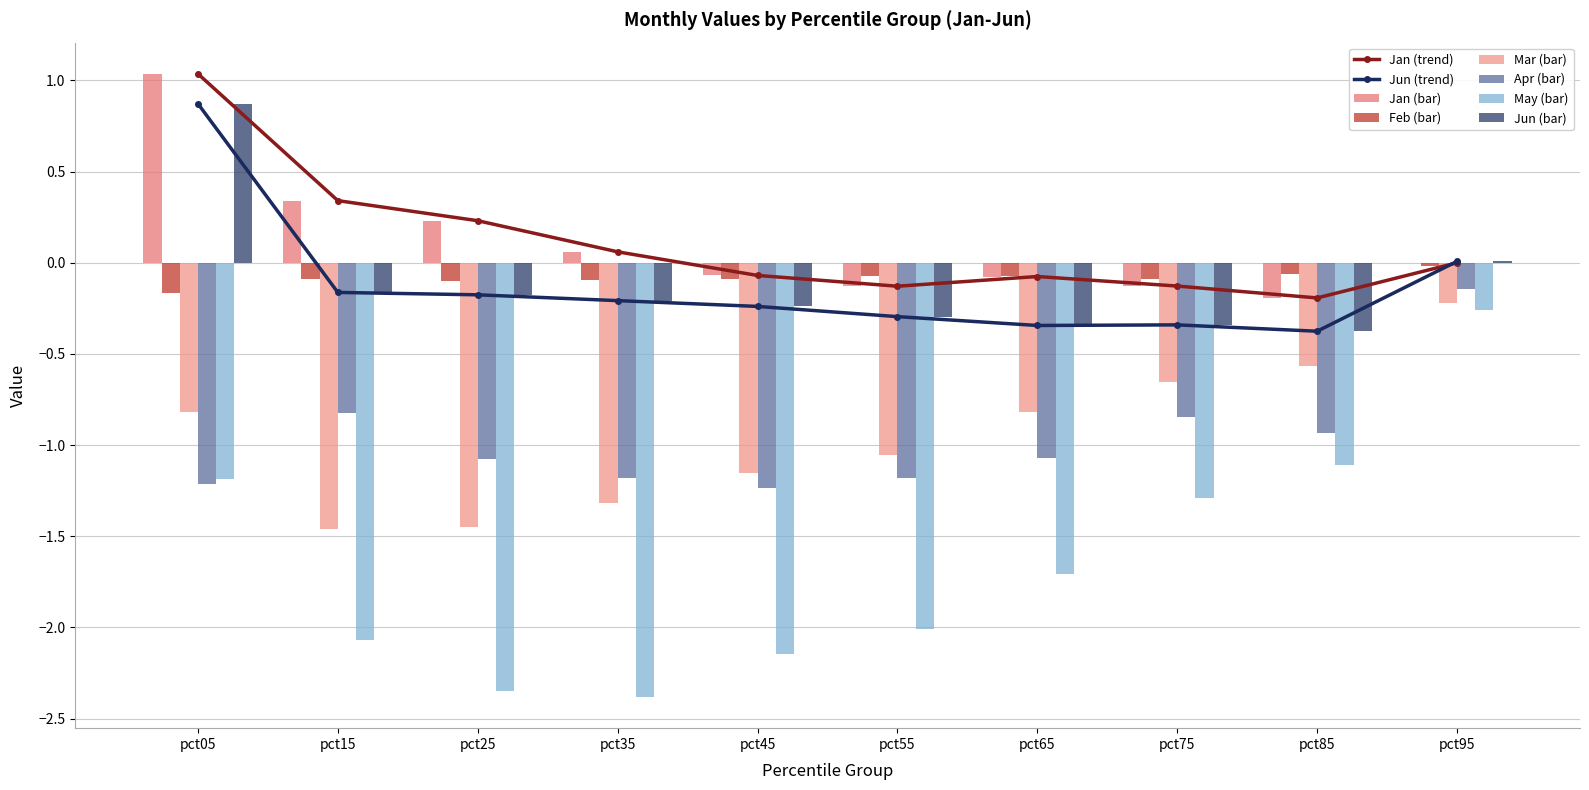

How many bars are there in total?

60